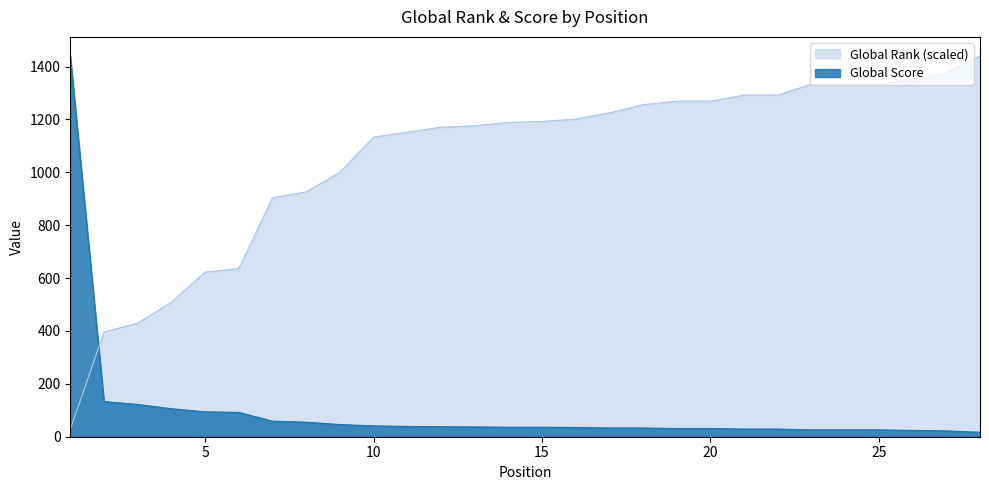

List the series in order of their overall mean, highest first.

Global Rank (scaled), Global Score